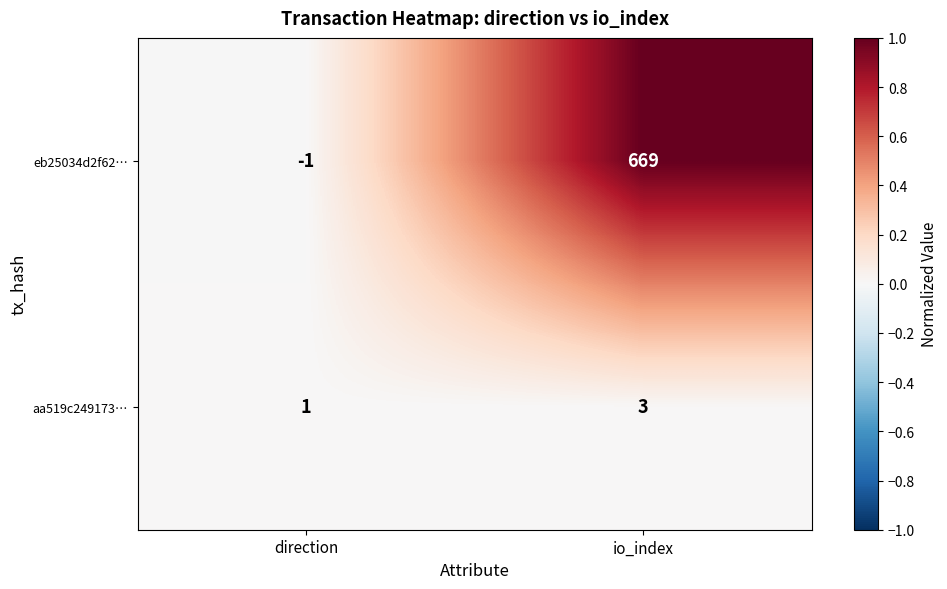

How many series are shown in this chart?

2